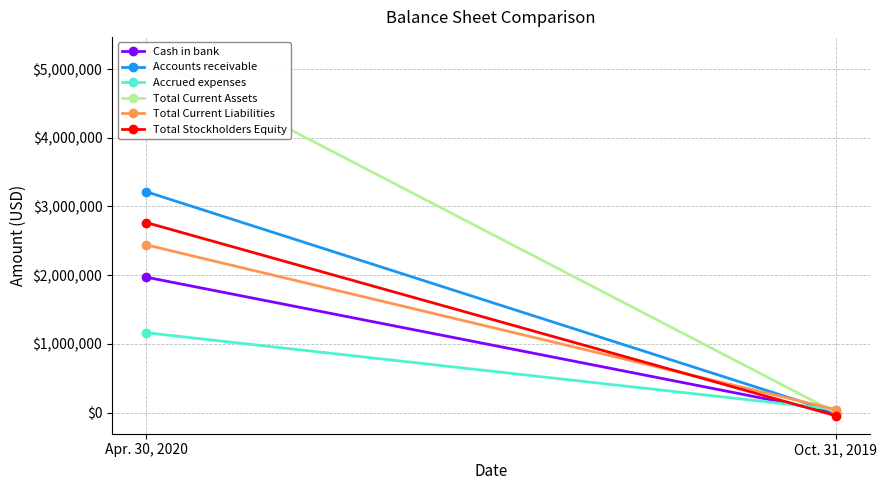

List the labels in order of Accounts receivable value, smallest first.

Oct. 31, 2019, Apr. 30, 2020